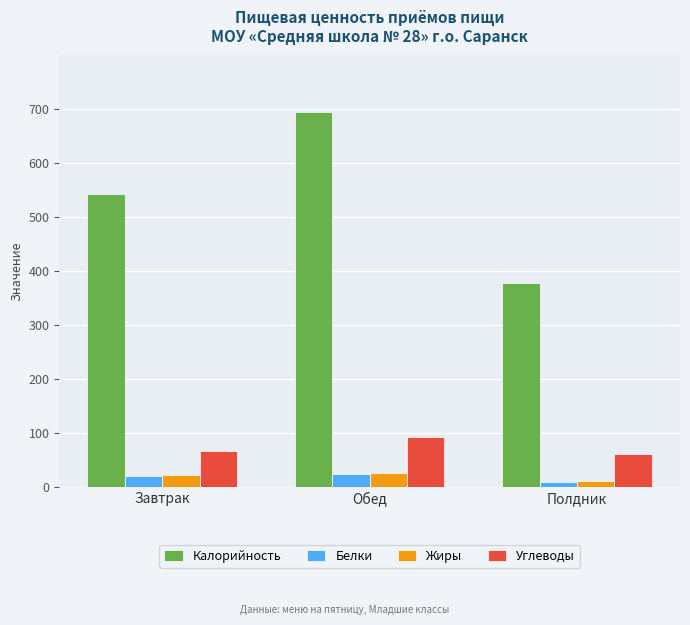

Rank the categories by Калорийность value from lowest to highest.

Полдник, Завтрак, Обед